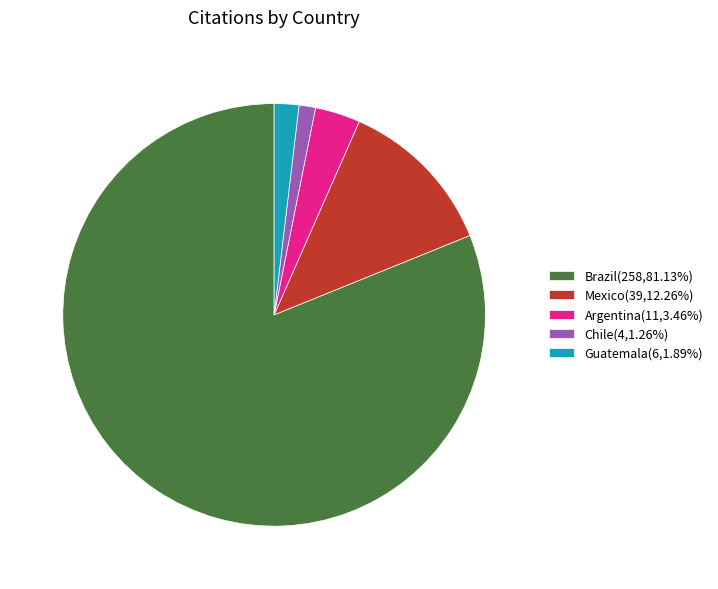

Is Brazil(258,81.13%) the majority of the pie?

Yes